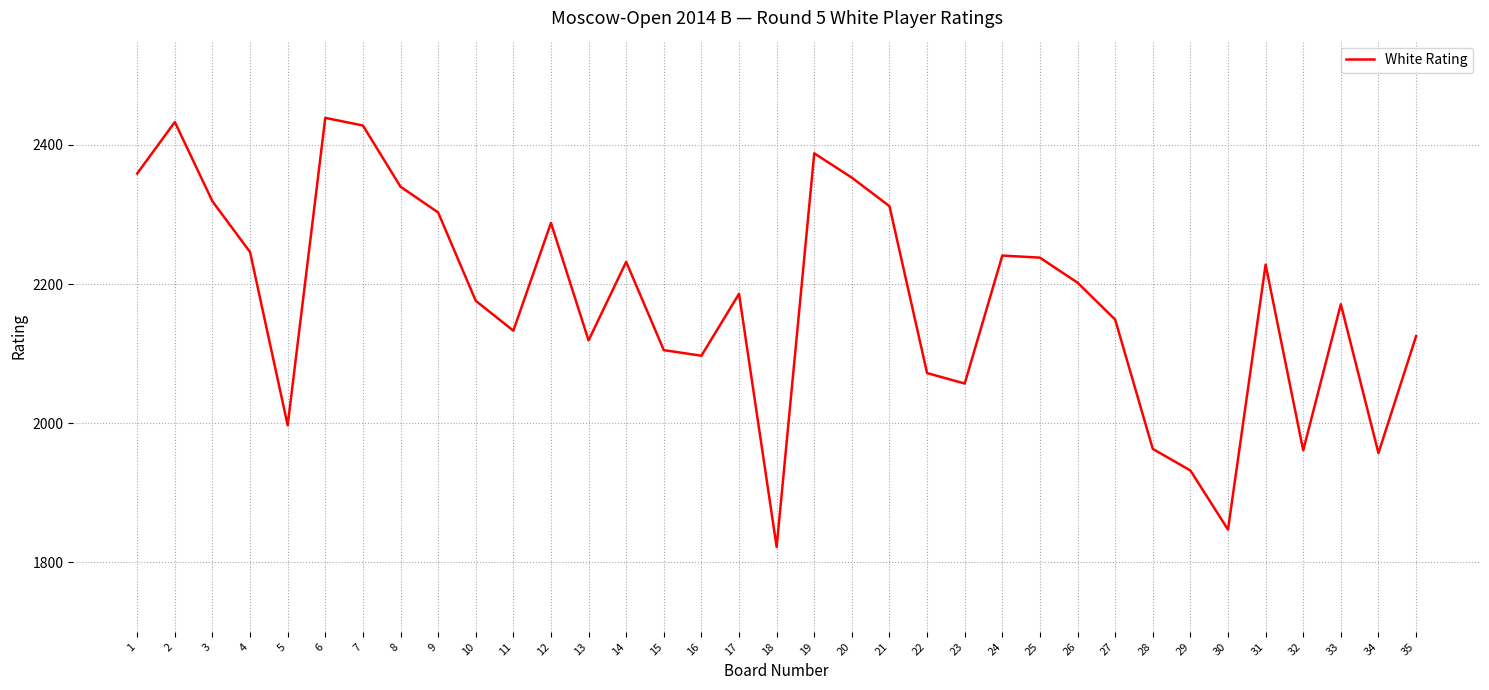

Does the chart display data point markers on the line(s)?

No